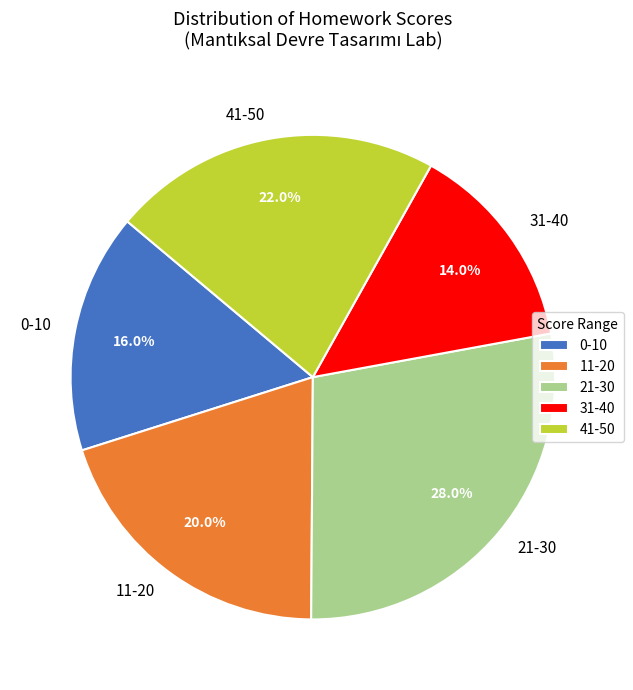

Rank the categories by value from lowest to highest.

31-40, 0-10, 11-20, 41-50, 21-30